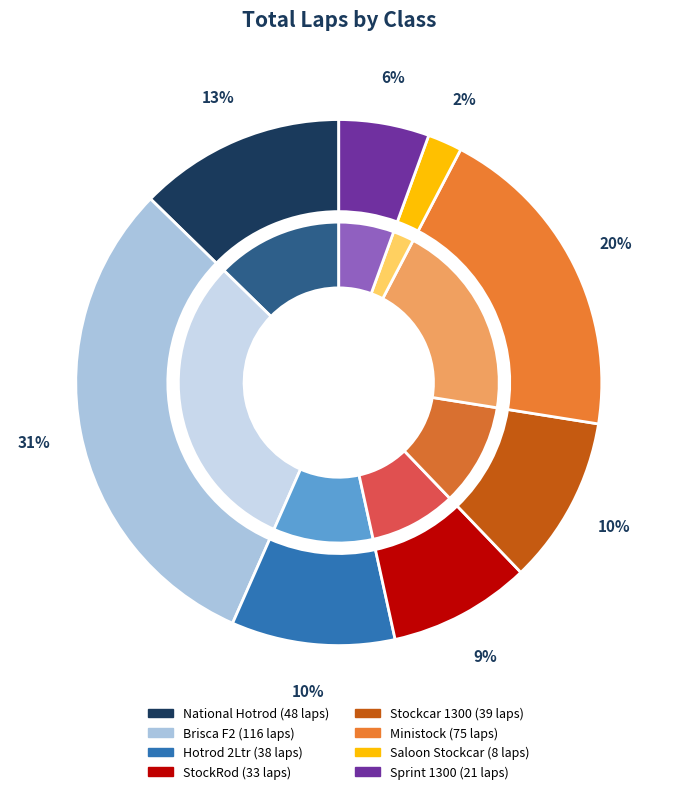

Is it true that Brisca F2 is 38% of the pie?

False